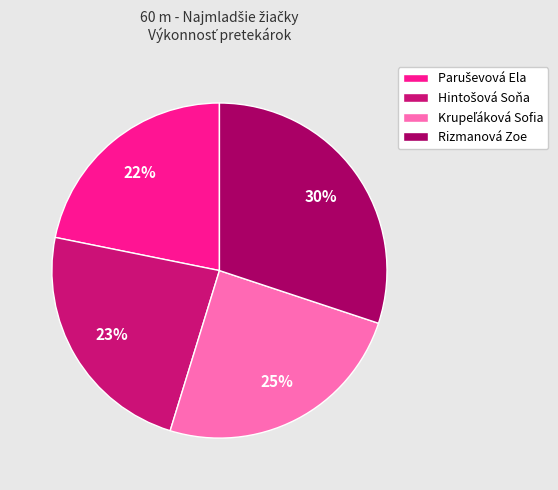

To the nearest percent, what is the average slice percentage?

25%